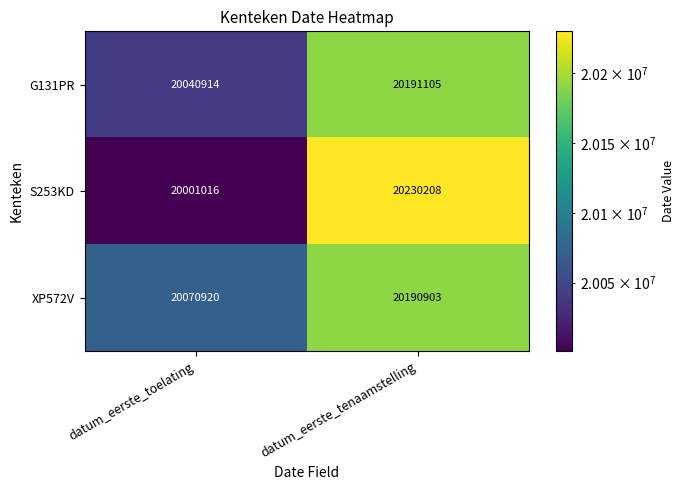

What is the difference between the highest and lowest values at datum_eerste_toelating?

69904